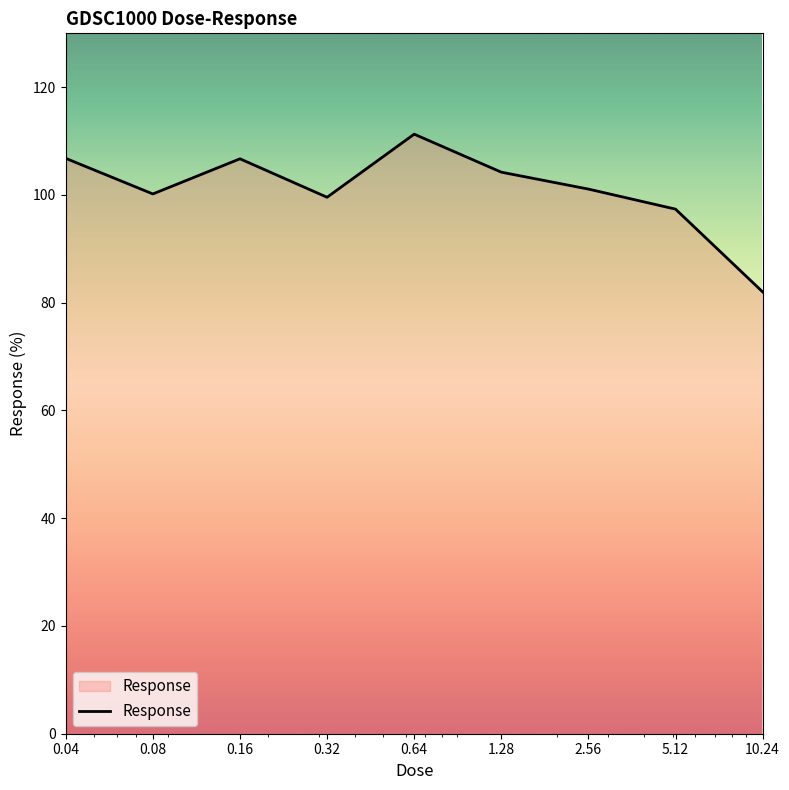

What is the smallest value displayed?

82.0